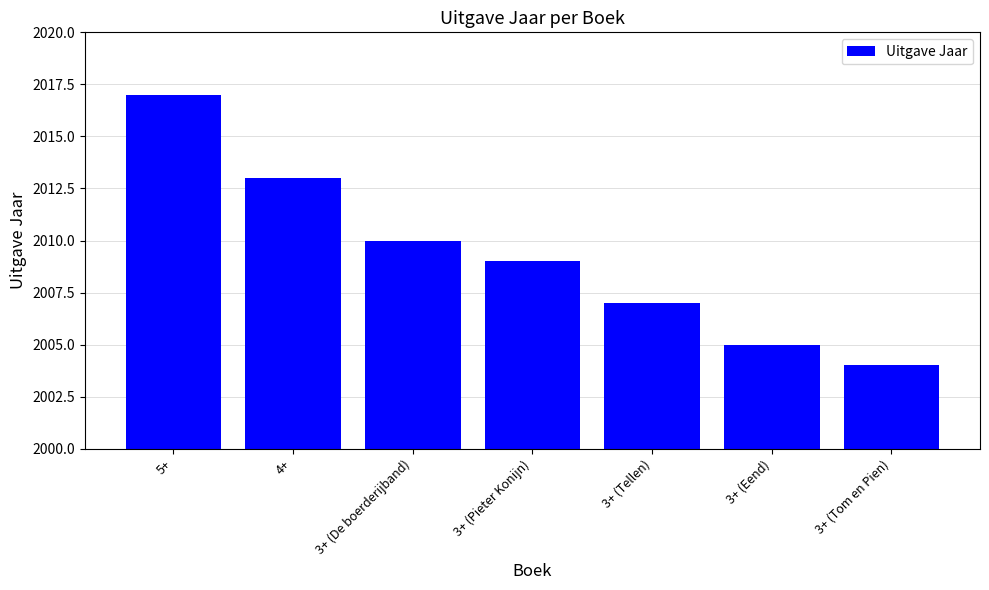

What position from the right is 4+?

6